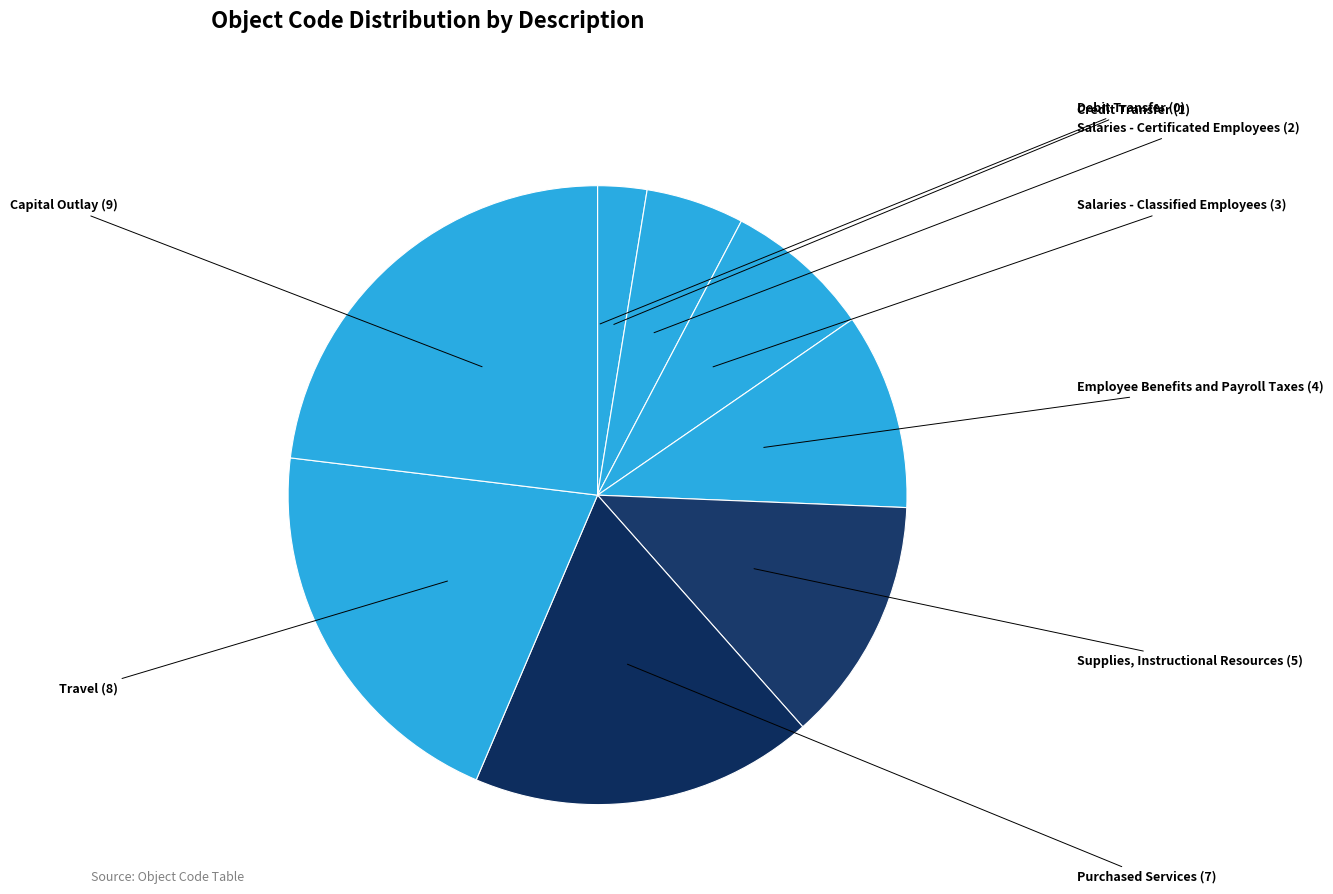

Count the number of slices in the pie.

9